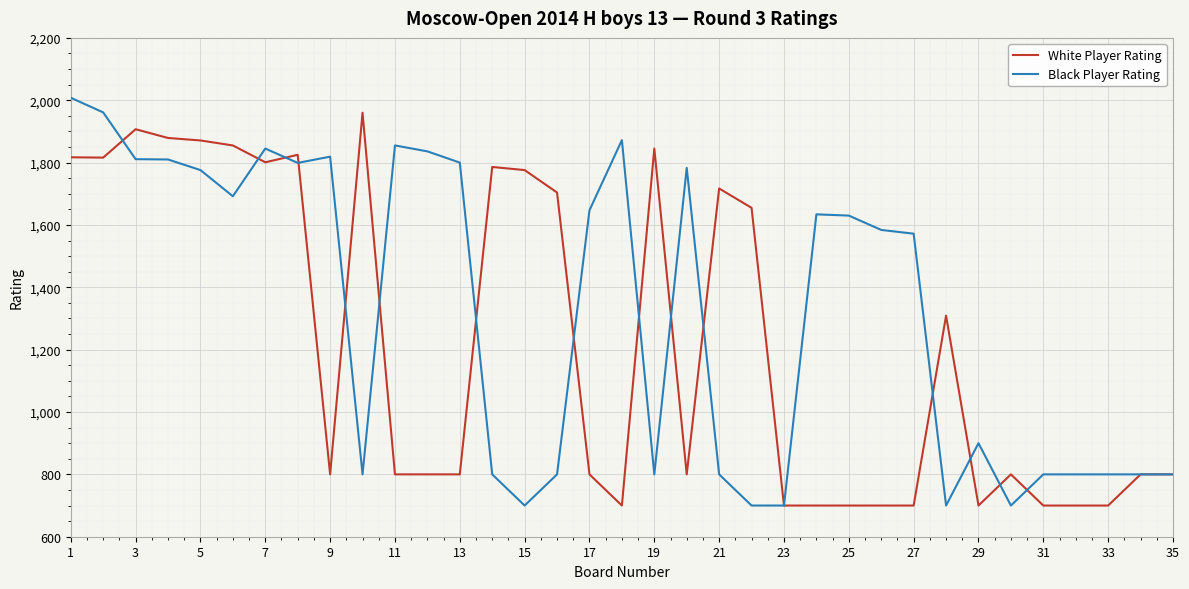

List the series in order of their overall mean, highest first.

Black Player Rating, White Player Rating